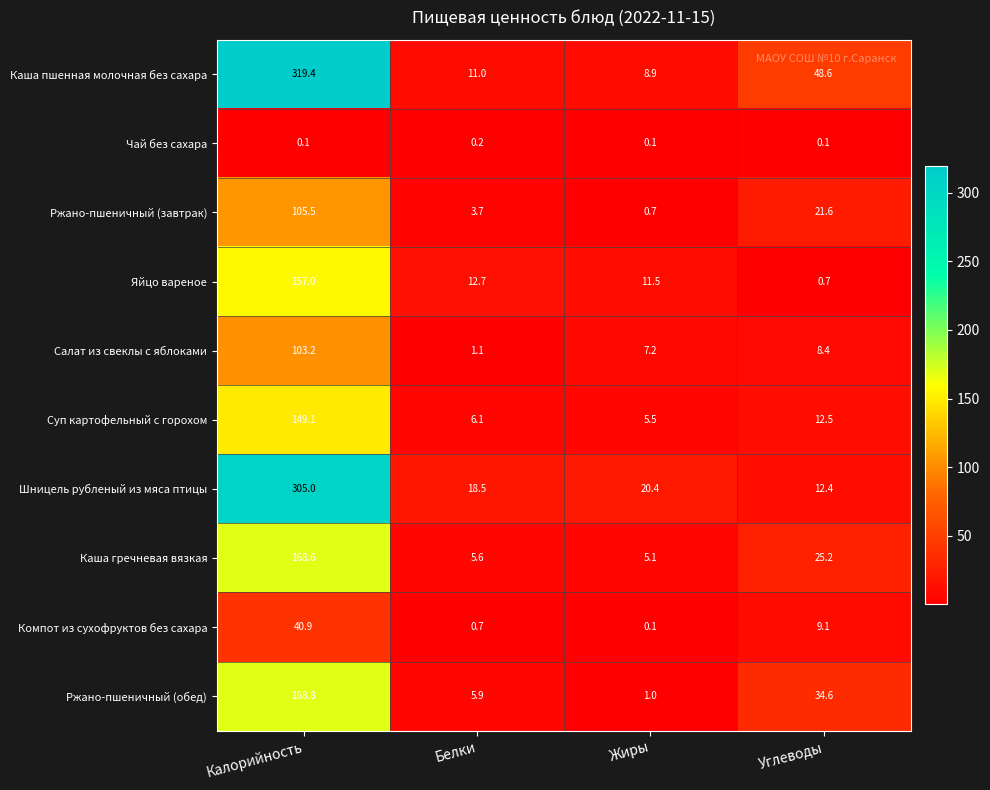

The value of Каша пшенная молочная без сахара at Углеводы is 83.0. True or false?

False